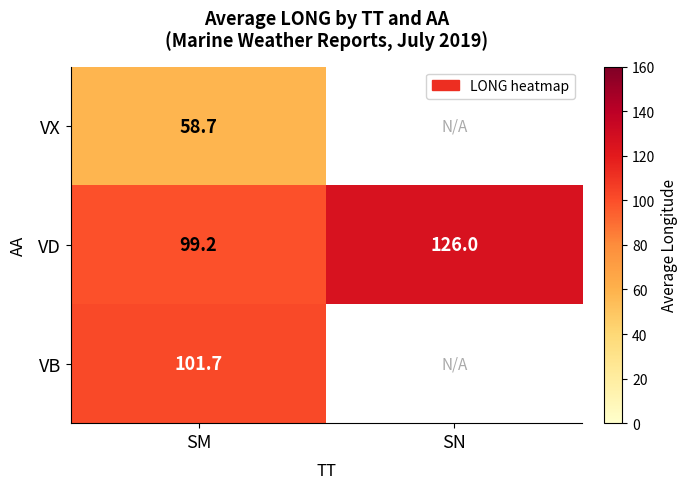

Is the value of VD at SN greater than the value of VX at SM?

Yes